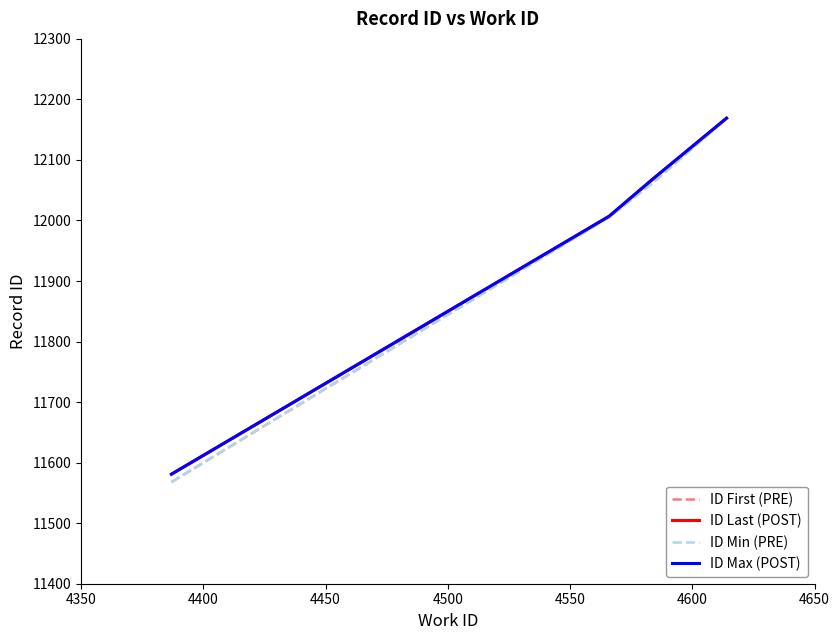

Does the chart have visible grid lines?

No